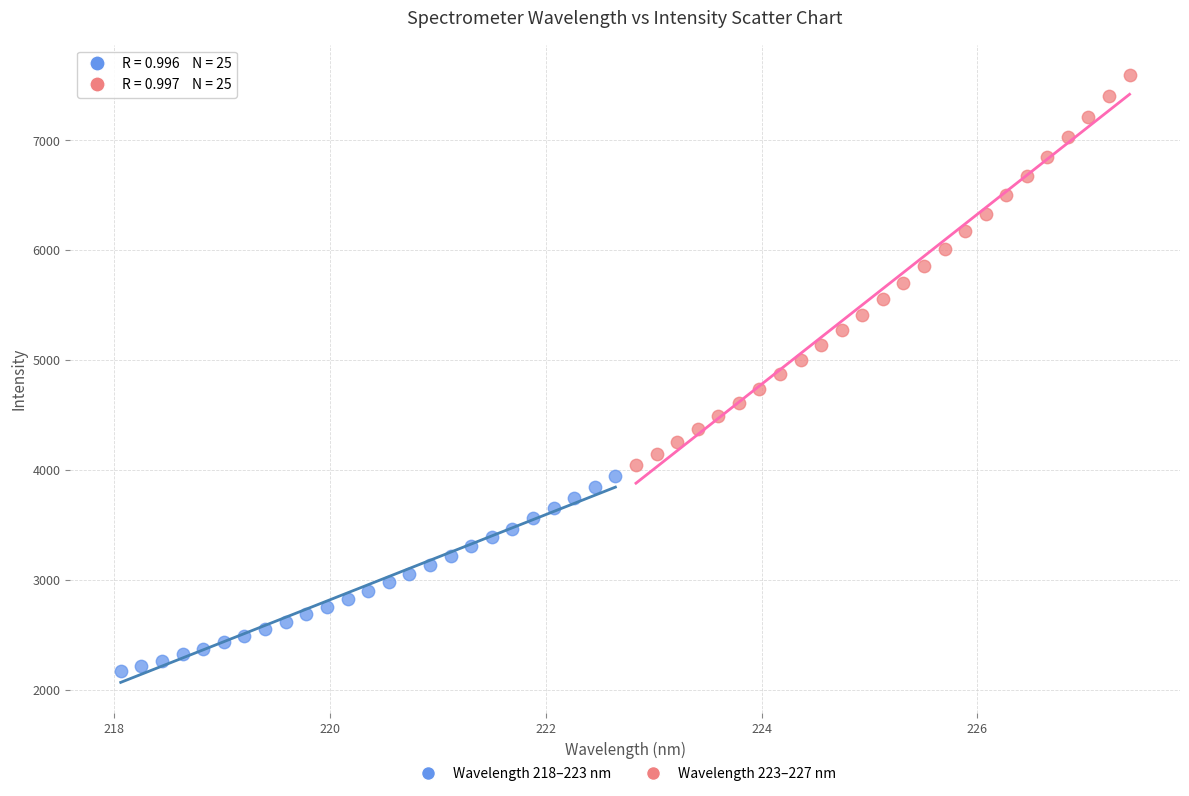

Which series reaches the maximum Y coordinate?

Wavelength 223–227 nm